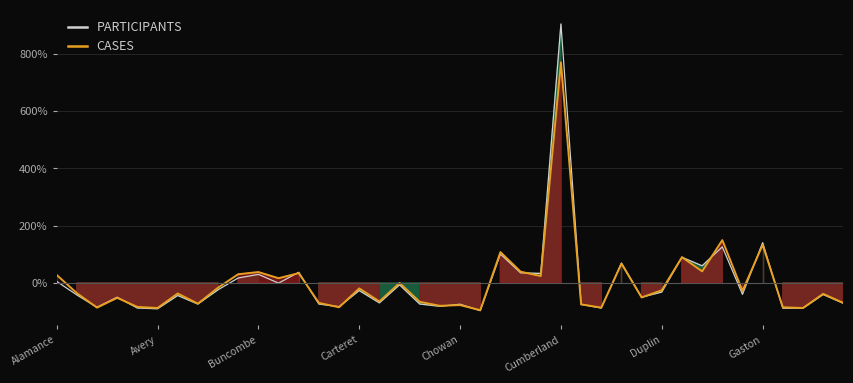

What is the sum of the CASES values at 38 and 9?

-7.5